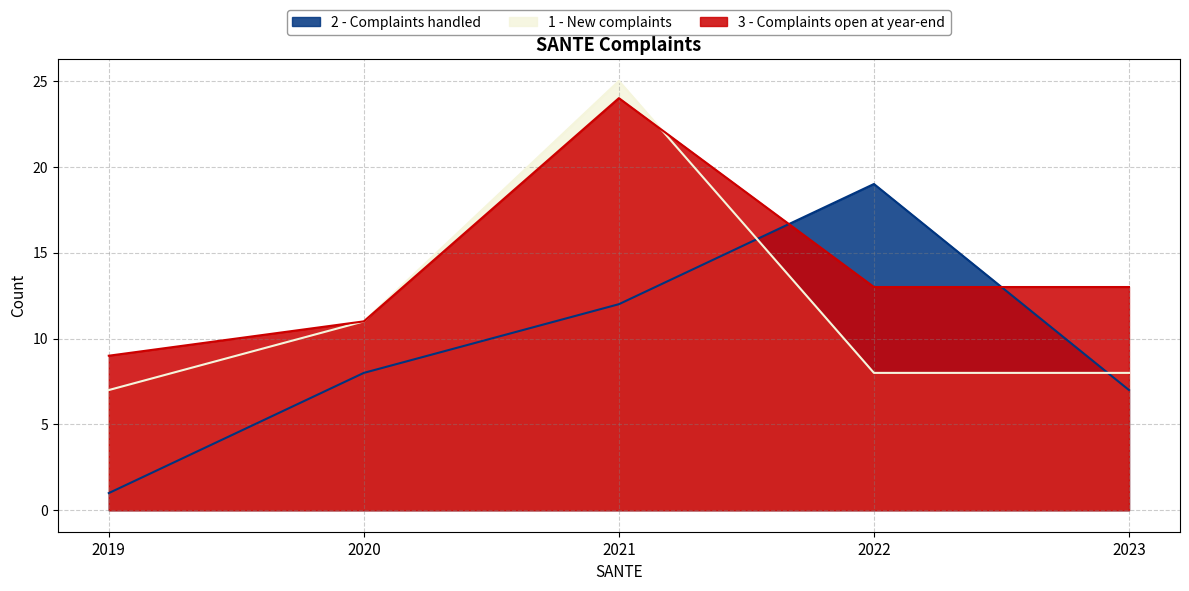

Does the chart display data point markers on the line(s)?

No